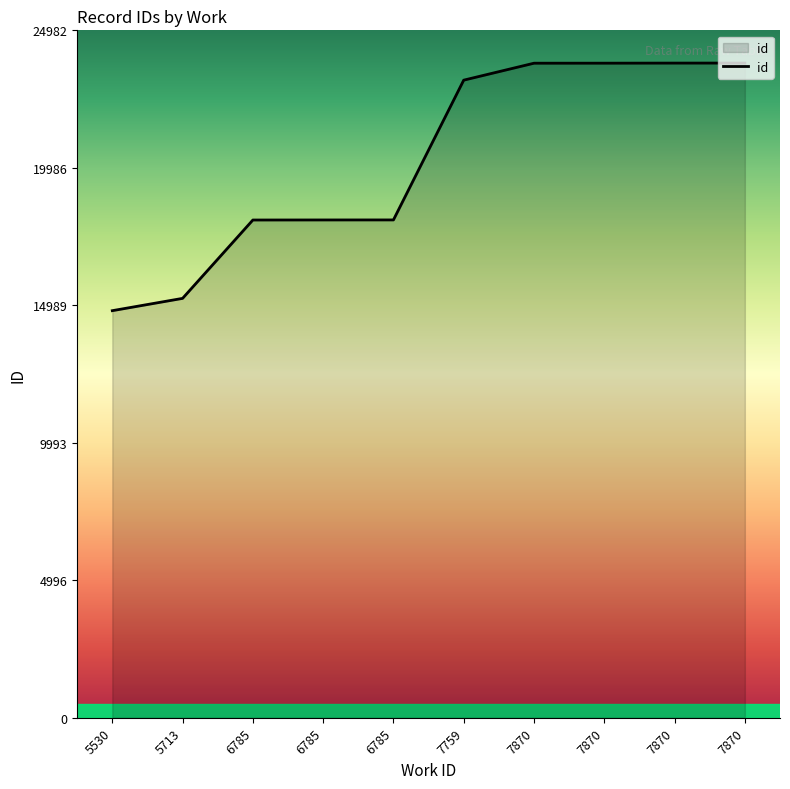

How many lines are shown in the chart?

1